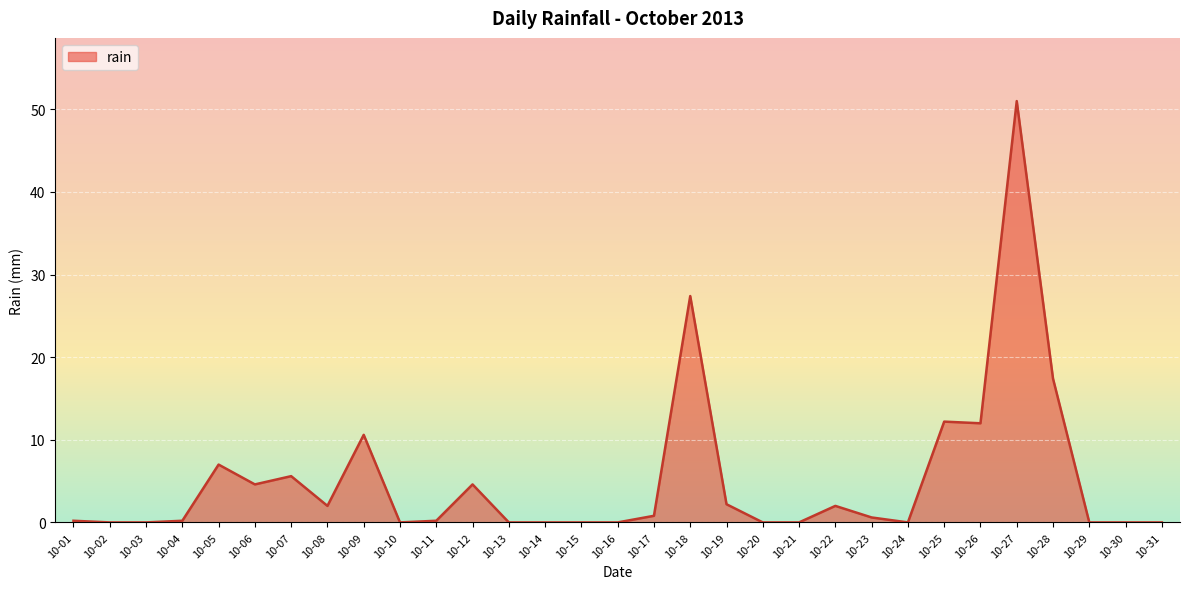

What is the average value?

5.2